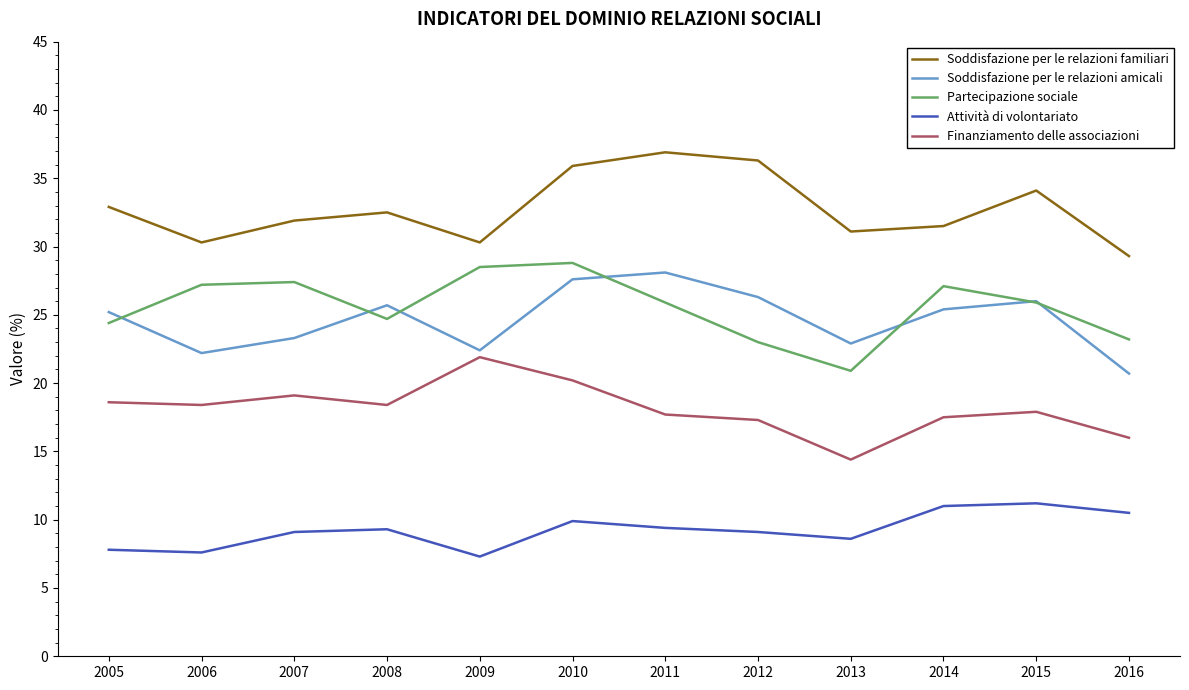

What is the difference between the maximum and second lowest values in the Partecipazione sociale series?

5.8